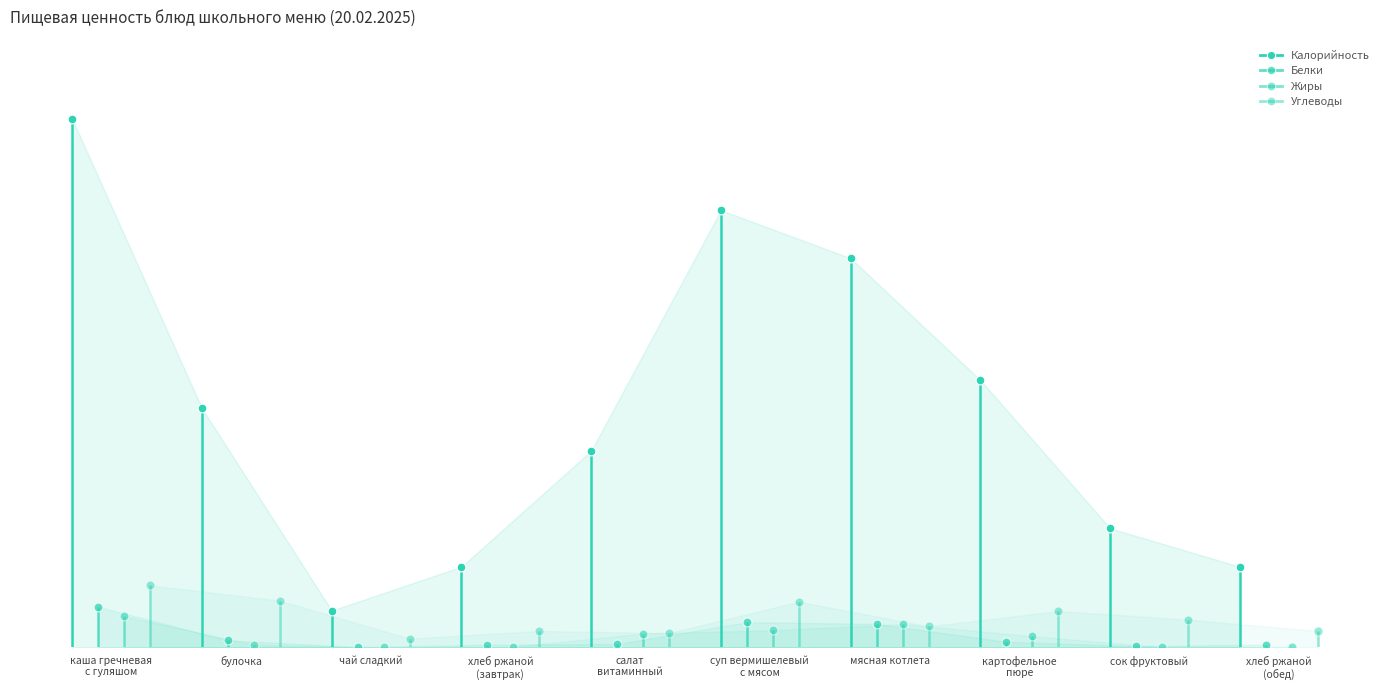

Which series contains the lowest Y value?

Жиры